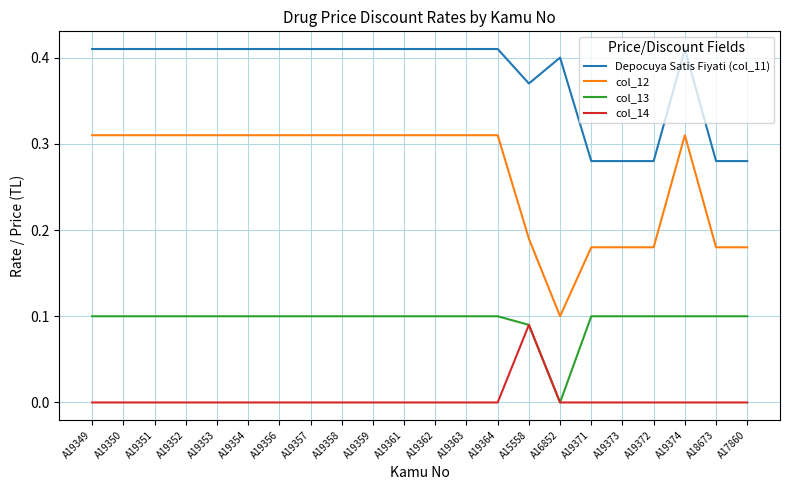

Which series has the largest range (max minus min)?

col_12